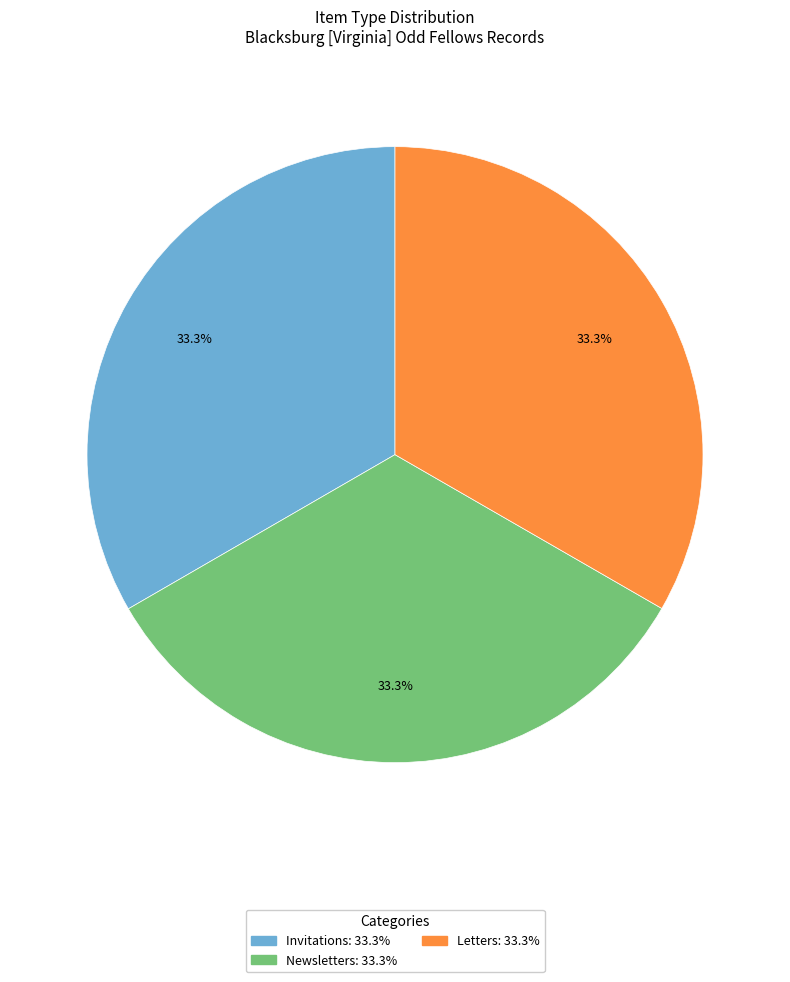

Does any single category account for the majority?

No